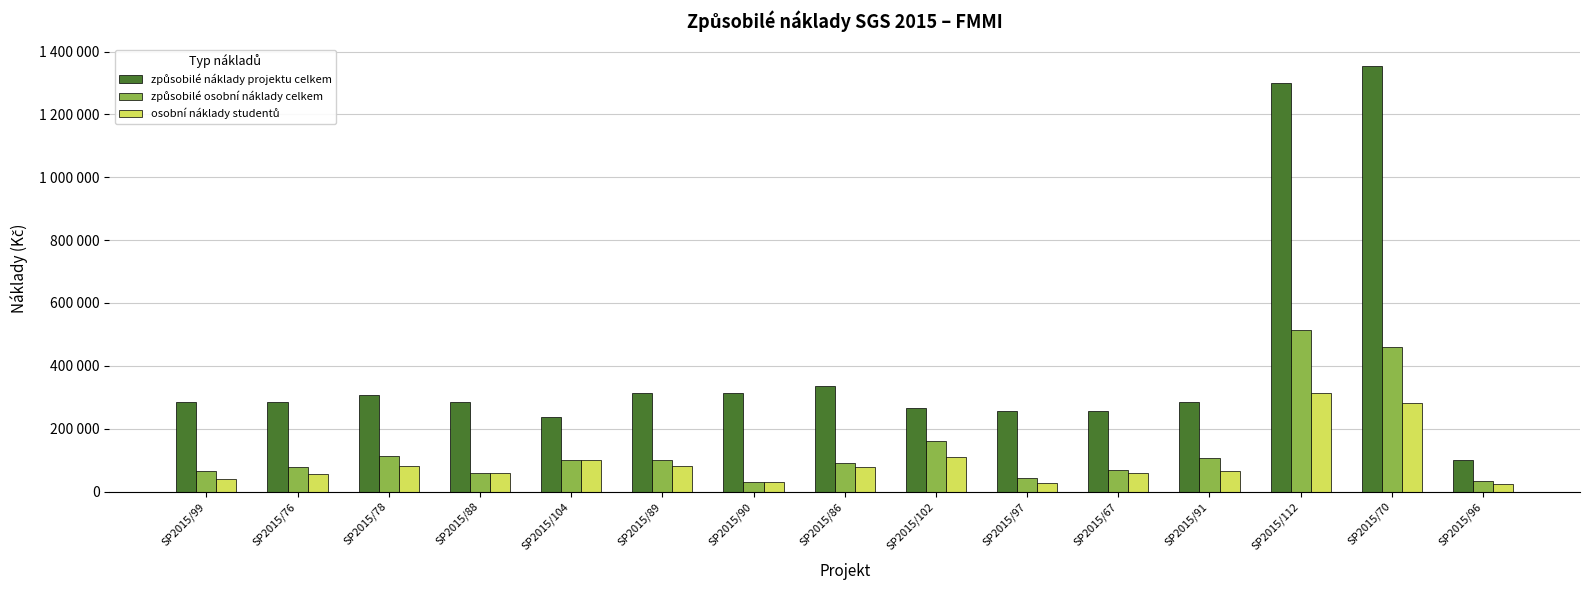

Does the chart contain stacked bars?

No